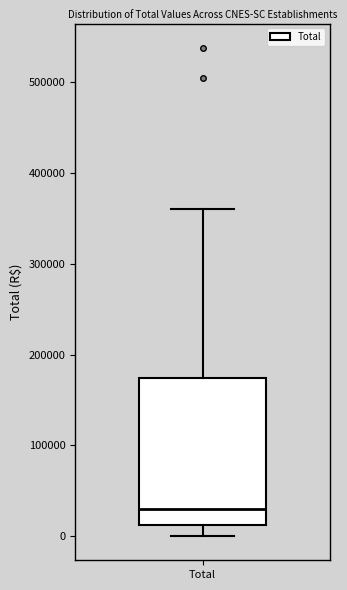

Read this box plot against the y-axis: the position of the median line, the range covered by the box, and the ends of both whiskers. The values are not printed on the chart, so give them approximately, as read against the axis.

median 30000, box 10000 to 170000, whiskers 0 to 360000